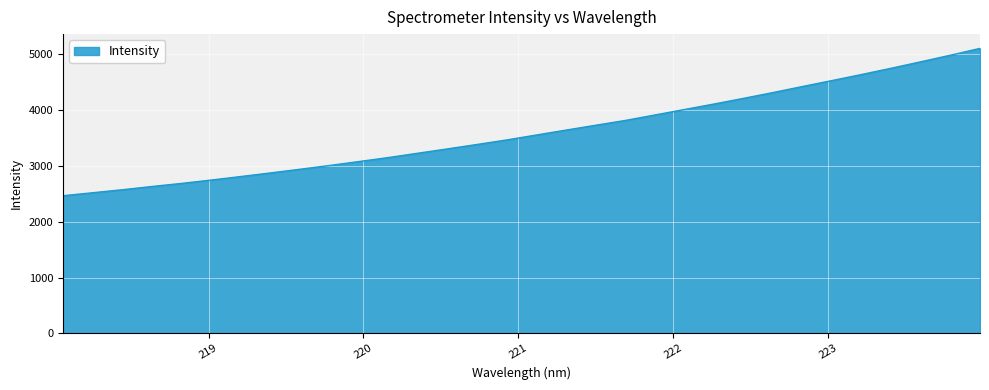

What is the difference between the maximum and minimum values?

2640.4